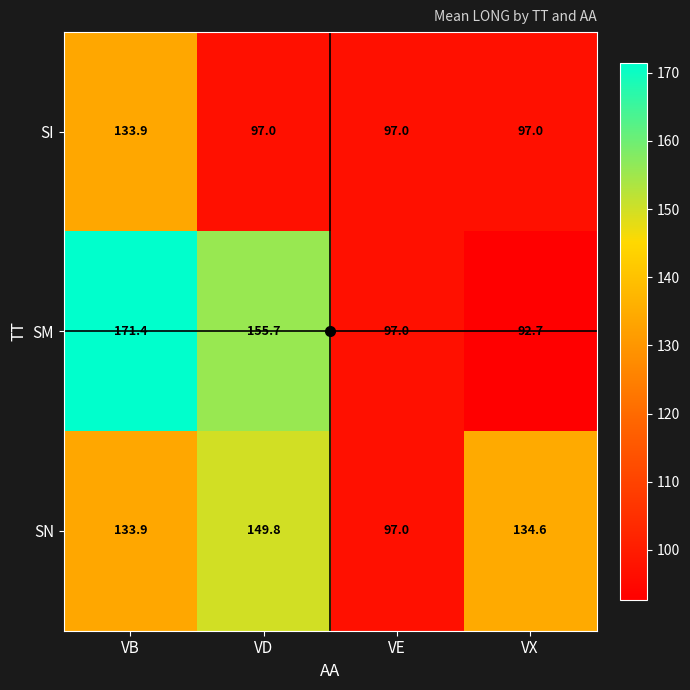

At how many categories does at least one series exceed 105?

3